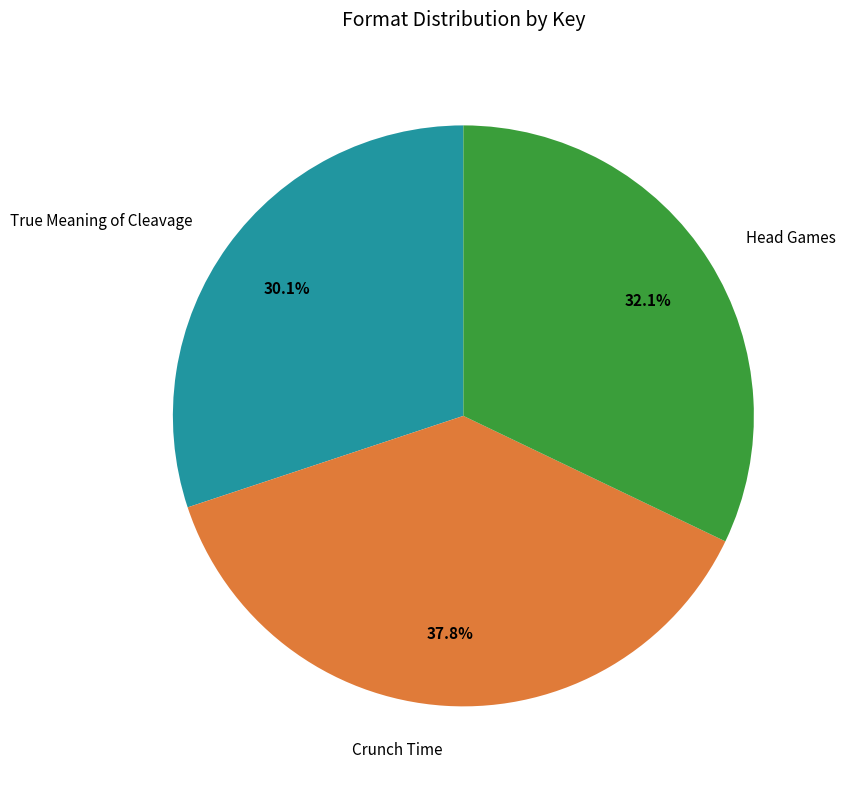

Do Crunch Time and True Meaning of Cleavage together represent more than half of the pie?

Yes